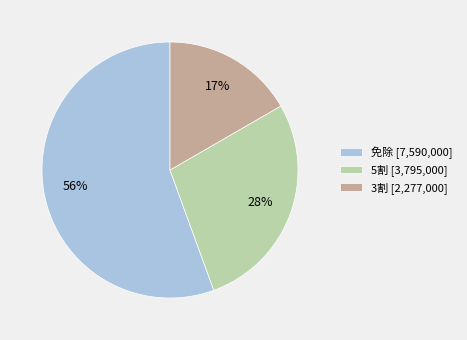

Which slice is the largest?

免除 [7,590,000]